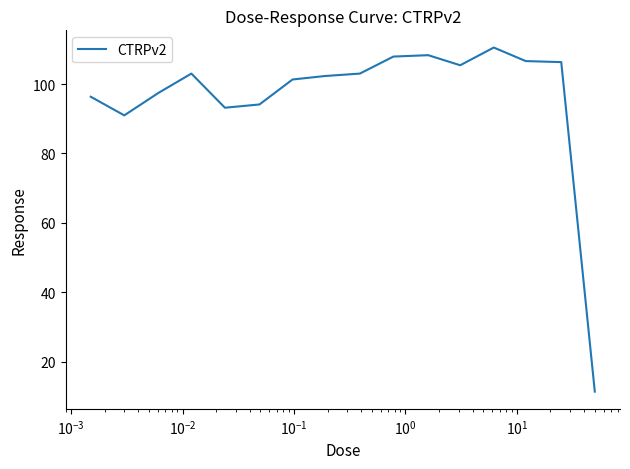

What is the smallest value displayed?

11.4